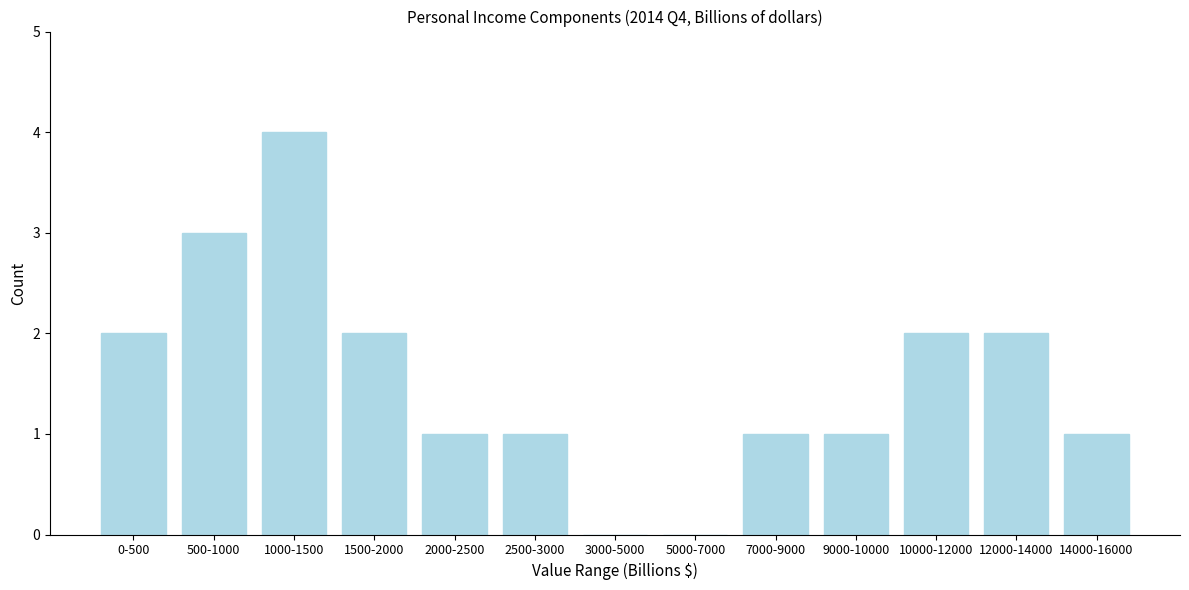

Reading right to left, extract all data points from this chart.

14000-16000=1	12000-14000=2	10000-12000=2	9000-10000=1	7000-9000=1	5000-7000=0	3000-5000=0	2500-3000=1	2000-2500=1	1500-2000=2	1000-1500=4	500-1000=3	0-500=2